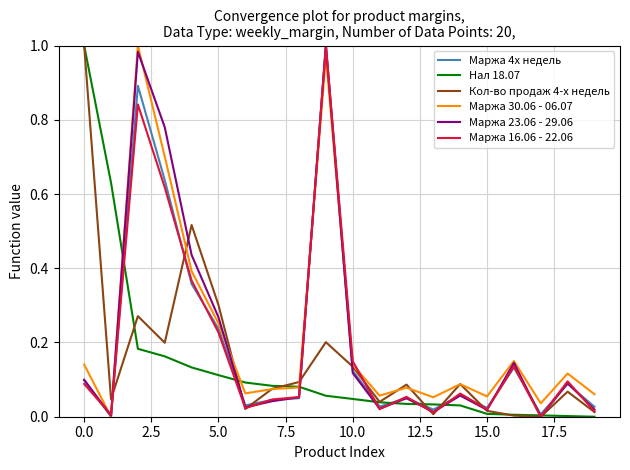

How many lines are shown in the chart?

6